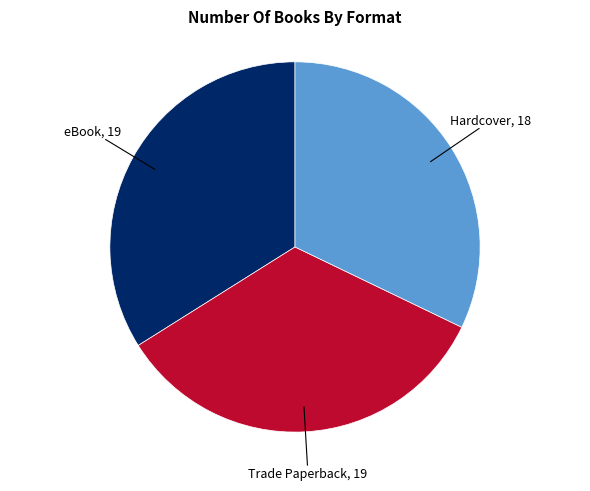

Is there any slice that represents more than half of the pie?

No